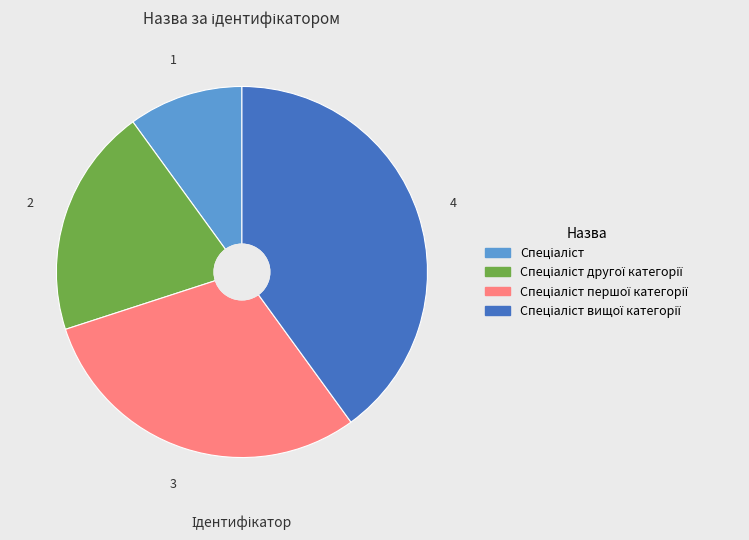

Is there any slice that represents more than half of the pie?

No